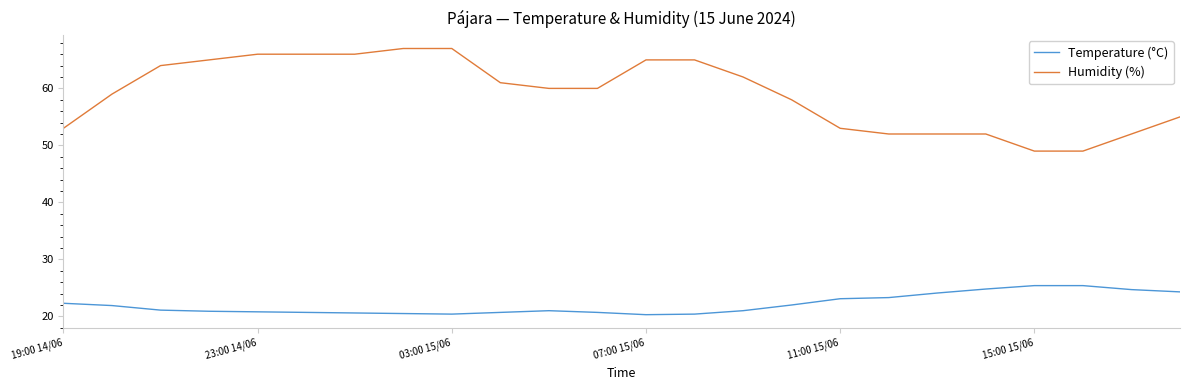

True or false: Humidity (%) and Temperature (°C) cross at least once.

False